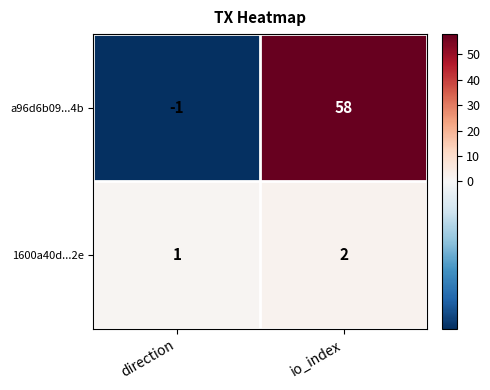

At how many categories does at least one series exceed 25?

1